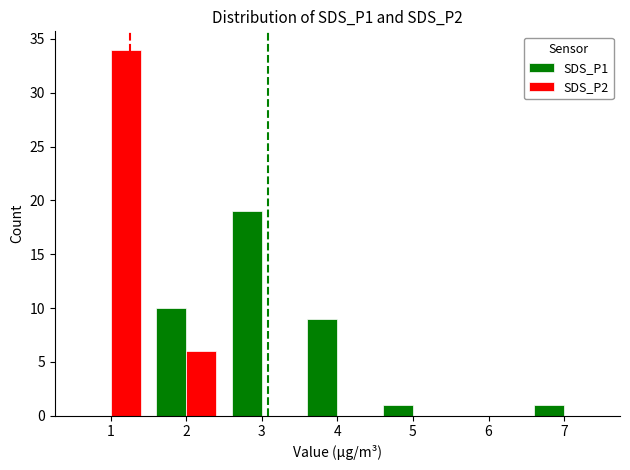

How many categories are shown in the chart?

7